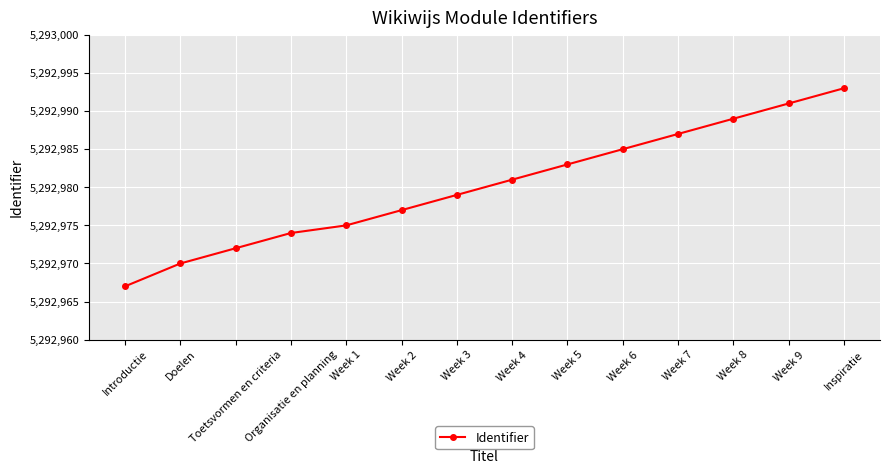

What position from the right is Organisatie en planning?

11